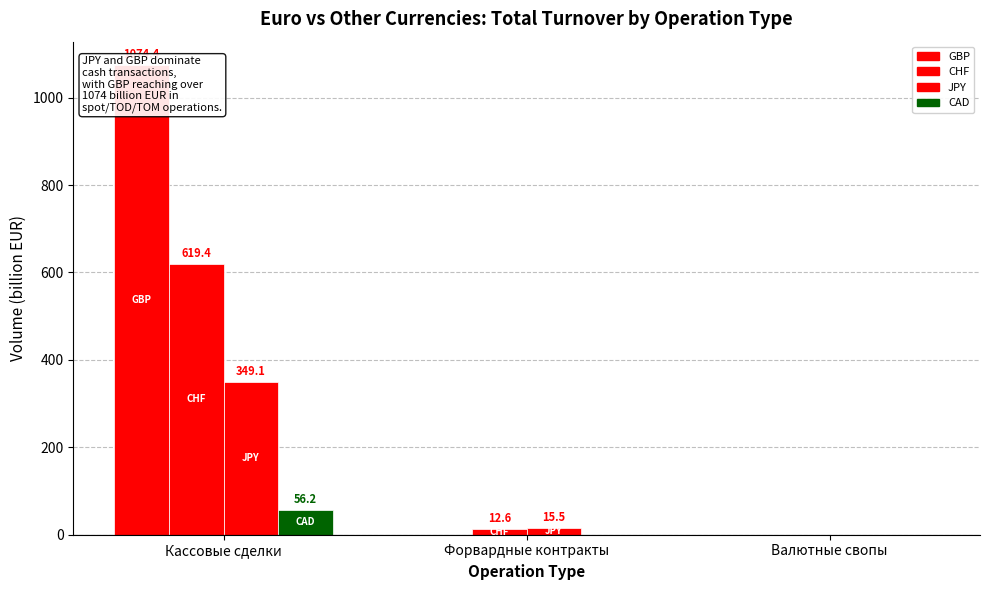

Are the bars horizontal?

No